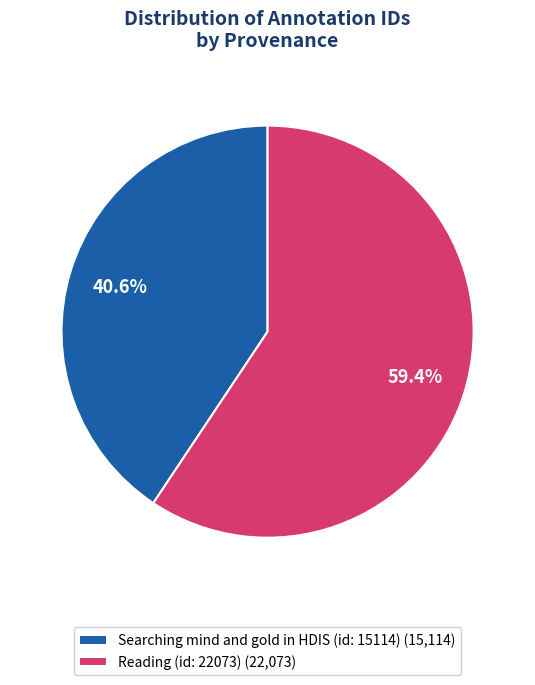

How many segments does this pie chart have?

2